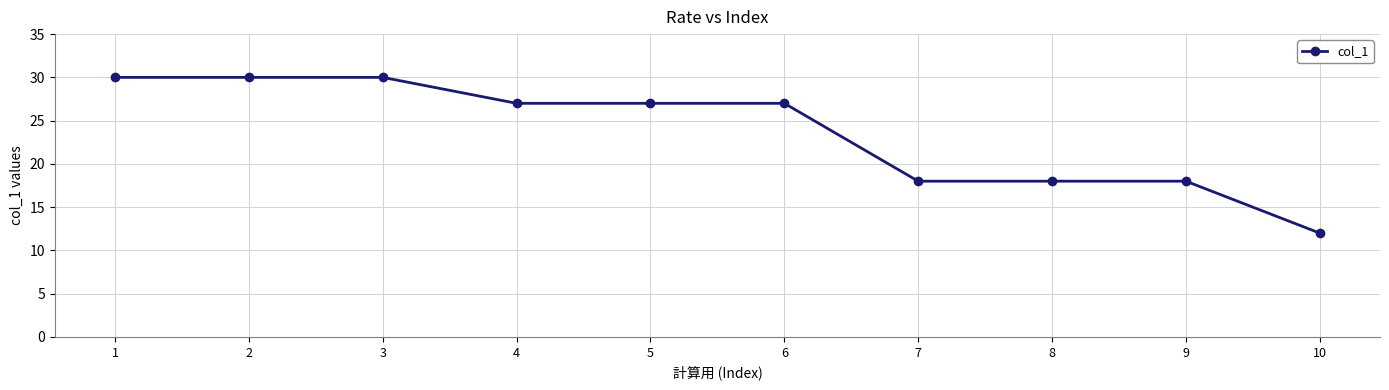

The value at 4 is 45. True or false?

False